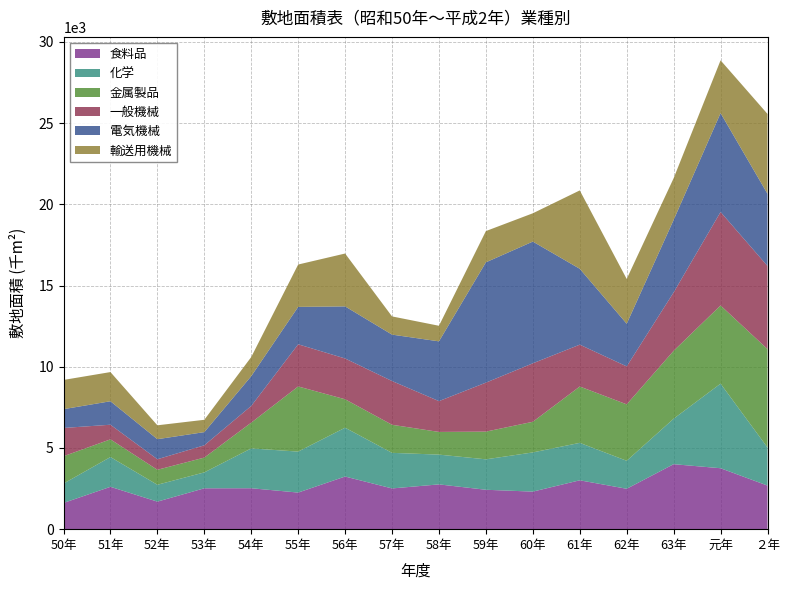

Reading left to right, what are all the values shown in this chart?

食料品: 50年=1614	51年=2608	52年=1696	53年=2516	54年=2520	55年=2253	56年=3241	57年=2508	58年=2757	59年=2426	60年=2312	61年=3009	62年=2487	63年=4001	元年=3752	２年=2684
化学: 50年=1193	51年=1832	52年=1038	53年=980	54年=2453	55年=2523	56年=3006	57年=2191	58年=1833	59年=1874	60年=2413	61年=2305	62年=1723	63年=2800	元年=5207	２年=2345
金属製品: 50年=1684	51年=1090	52年=922	53年=911	54年=1586	55年=4011	56年=1751	57年=1728	58年=1397	59年=1706	60年=1887	61年=3470	62年=3475	63年=4180	元年=4814	２年=6058
一般機械: 50年=1740	51年=900	52年=650	53年=756	54年=1029	55年=2596	56年=2511	57年=2694	58年=1897	59年=3016	60年=3600	61年=2576	62年=2337	63年=3597	元年=5756	２年=5119
電気機械: 50年=1157	51年=1446	52年=1234	53年=812	54年=1833	55年=2303	56年=3207	57年=2857	58年=3680	59年=7407	60年=7495	61年=4671	62年=2627	63年=4461	元年=6088	２年=4443
輸送用機械: 50年=1800	51年=1796	52年=855	53年=759	54年=1177	55年=2608	56年=3255	57年=1121	58年=959	59年=1925	60年=1742	61年=4826	62年=2756	63年=2568	元年=3249	２年=4917